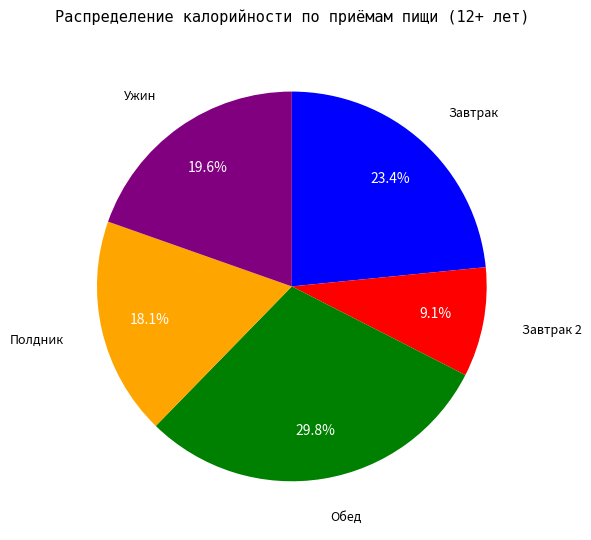

Is there any slice that represents more than half of the pie?

No